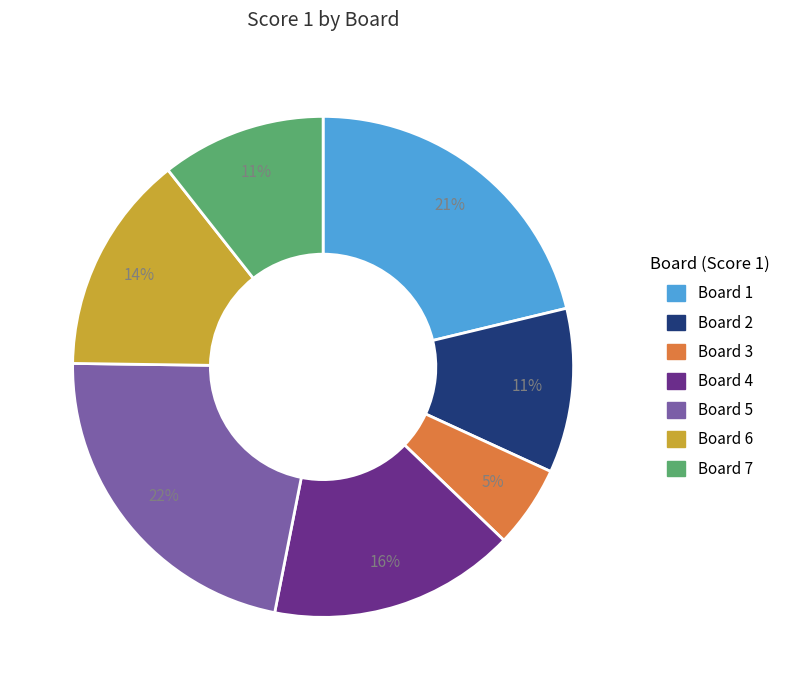

Is there a majority slice in this chart?

No